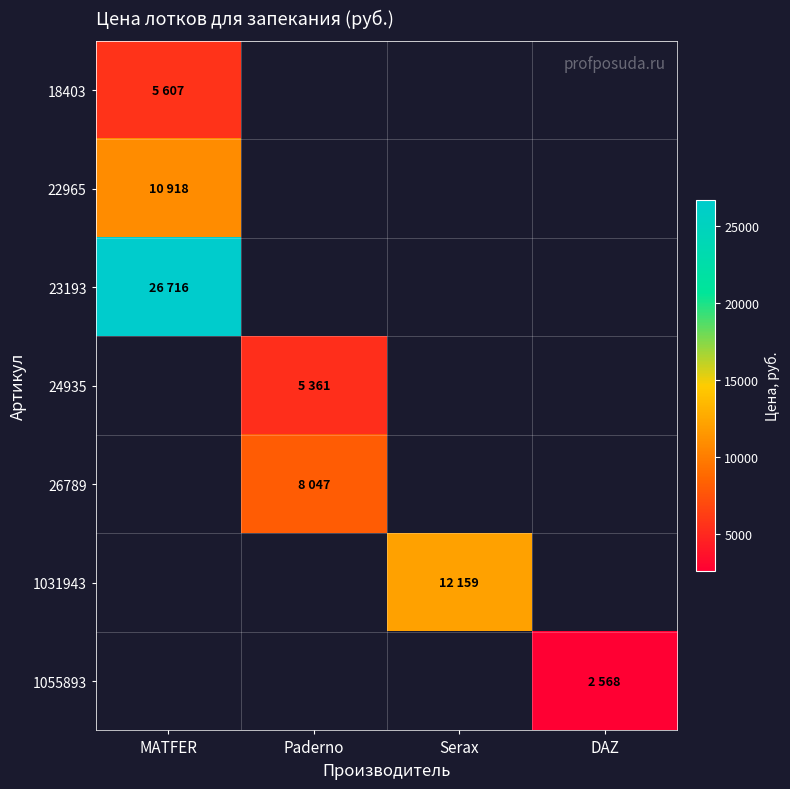

Is it true that 18403 equals 3481.9 at MATFER?

False